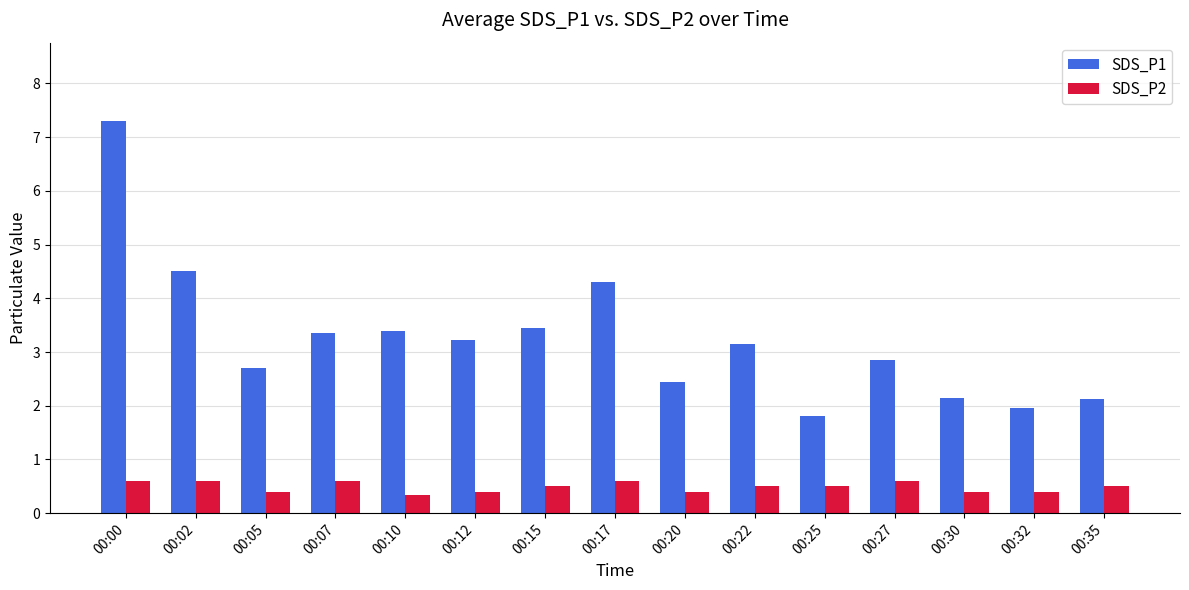

What is the sum of all SDS_P2 values?

7.3